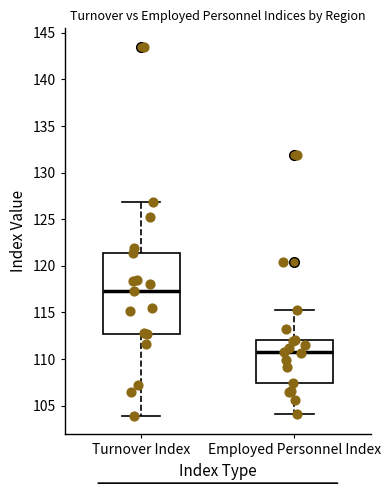

Which box's median line is the highest?

Turnover Index